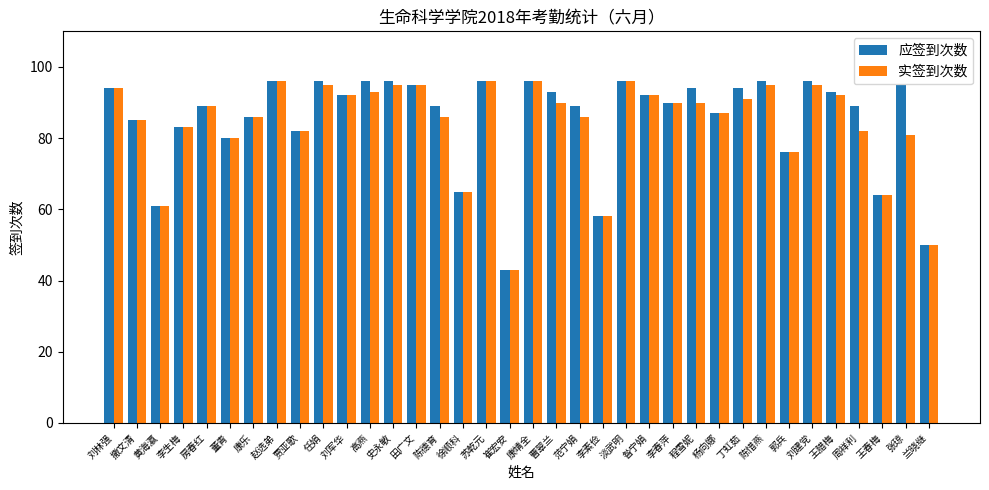

What is the value of the 实签到次数 bar at the 3rd from the left?

61